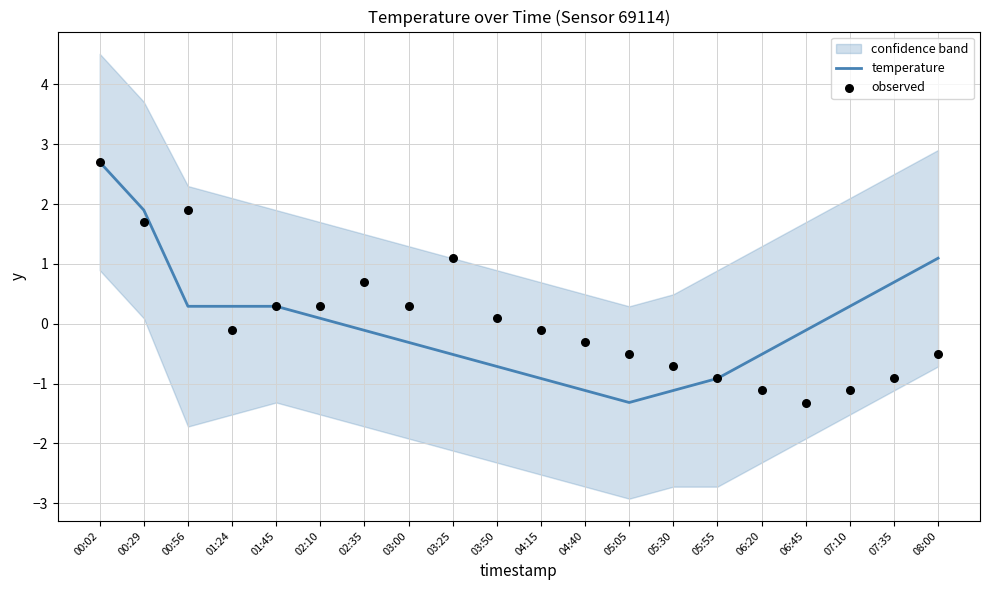

At which label does temperature first exceed 0?

00:02